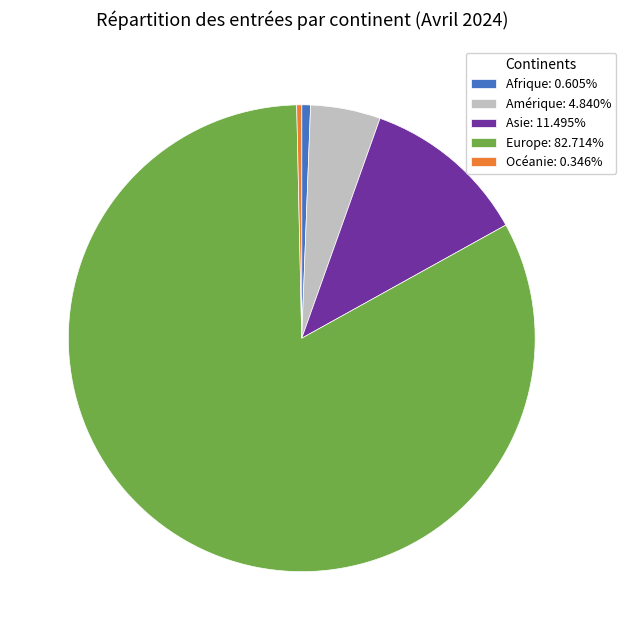

Is the sum of Afrique: 0.605% and Europe: 82.714% greater than half?

Yes